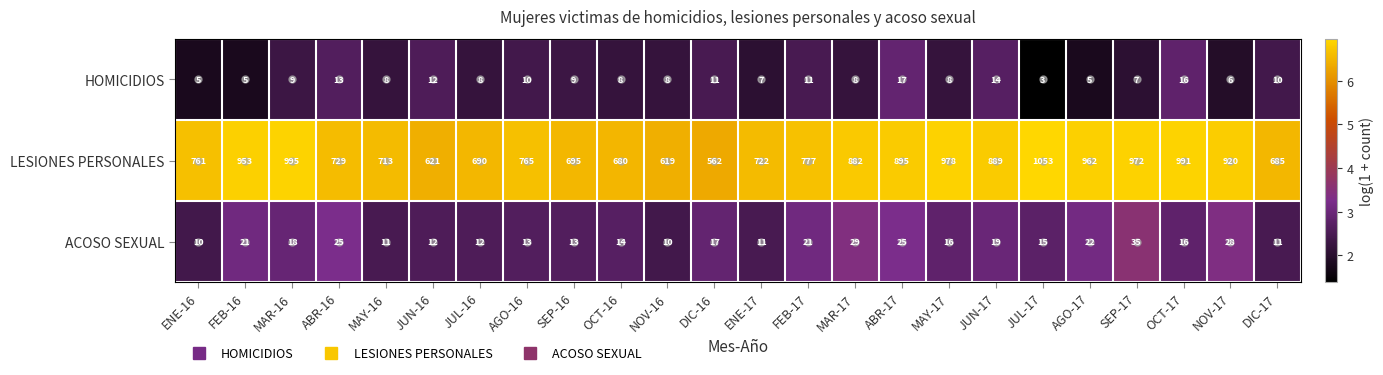

What is the difference between the LESIONES PERSONALES values at AGO-16 and FEB-17?

12